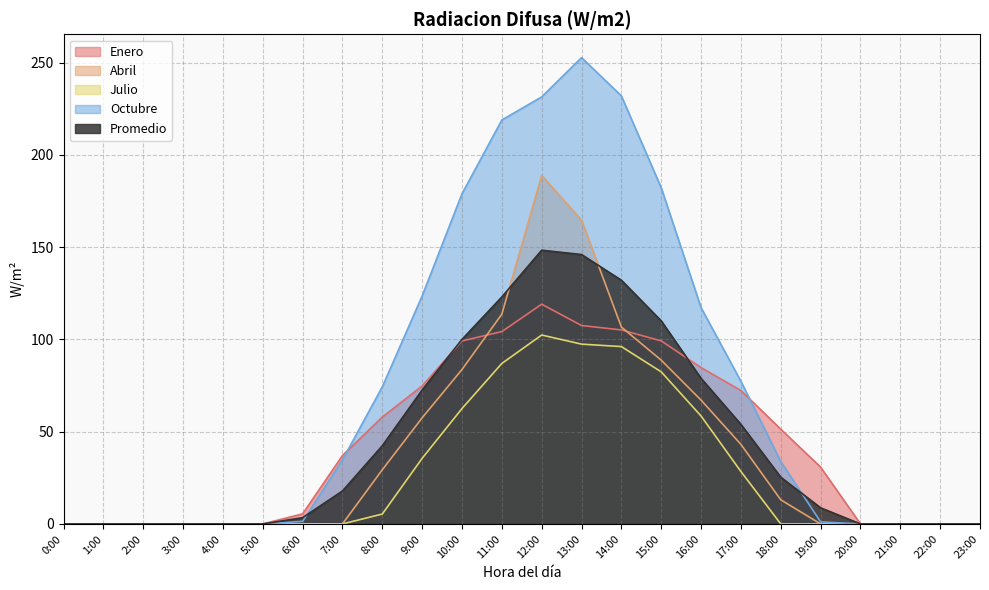

What is the sum of all Octubre values?

1759.3